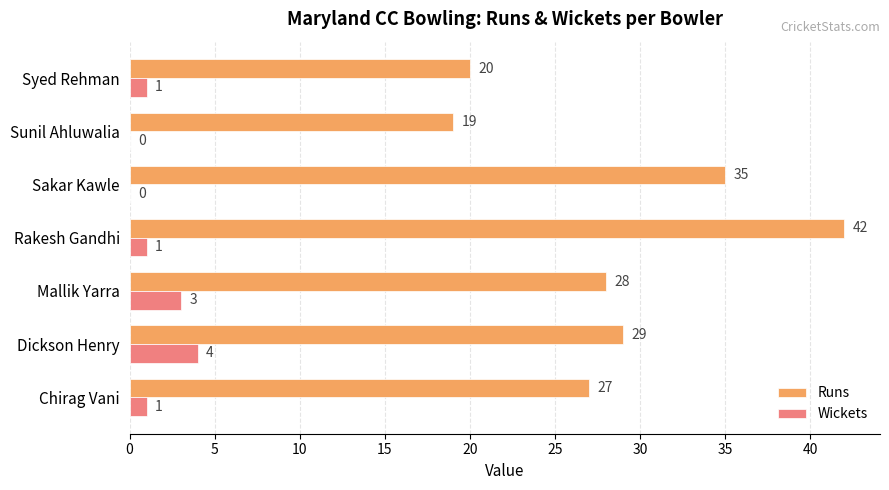

What are all the series names shown in the legend?

Runs, Wickets